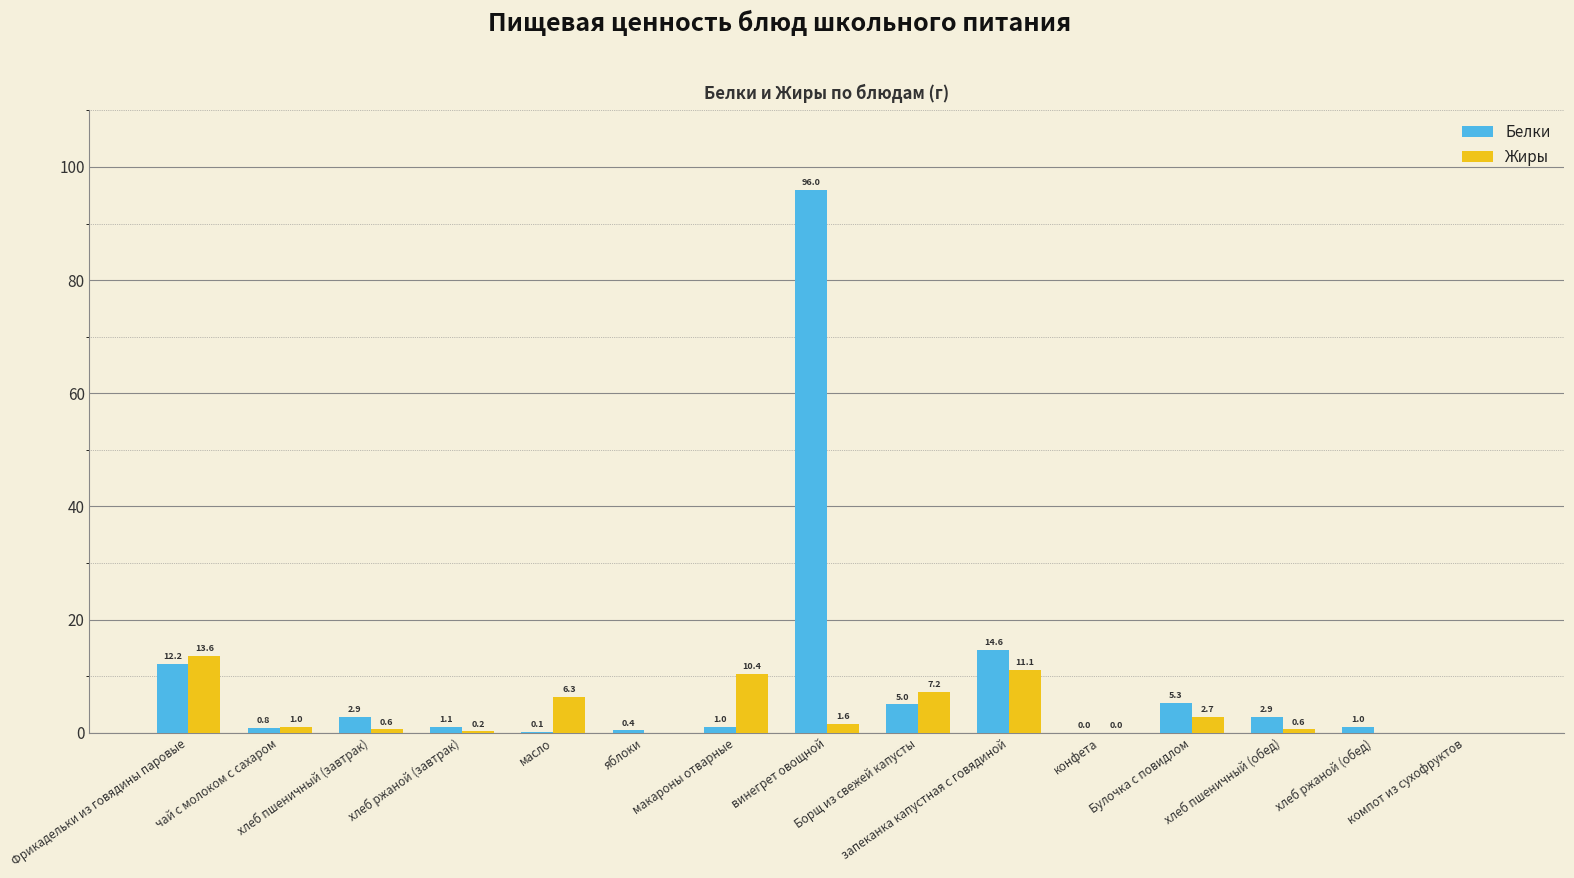

What is the greatest value displayed?

96.0